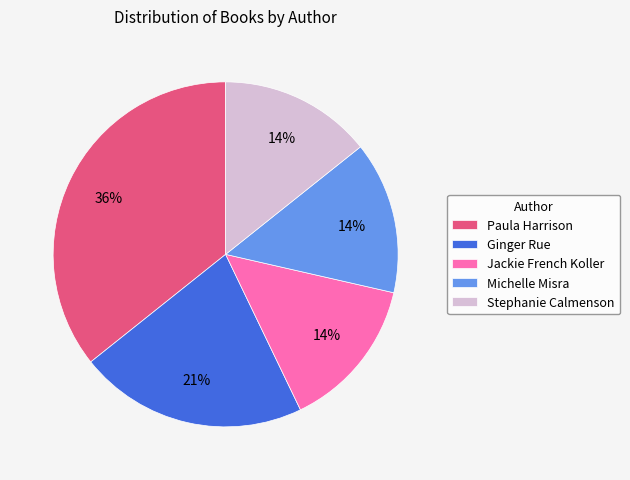

To the nearest percent, what percentage of the pie is Michelle Misra?

14%